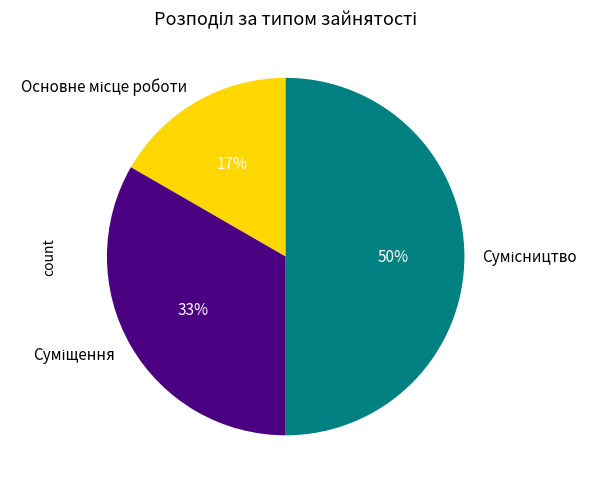

To the nearest percent, what is the average slice percentage?

33%